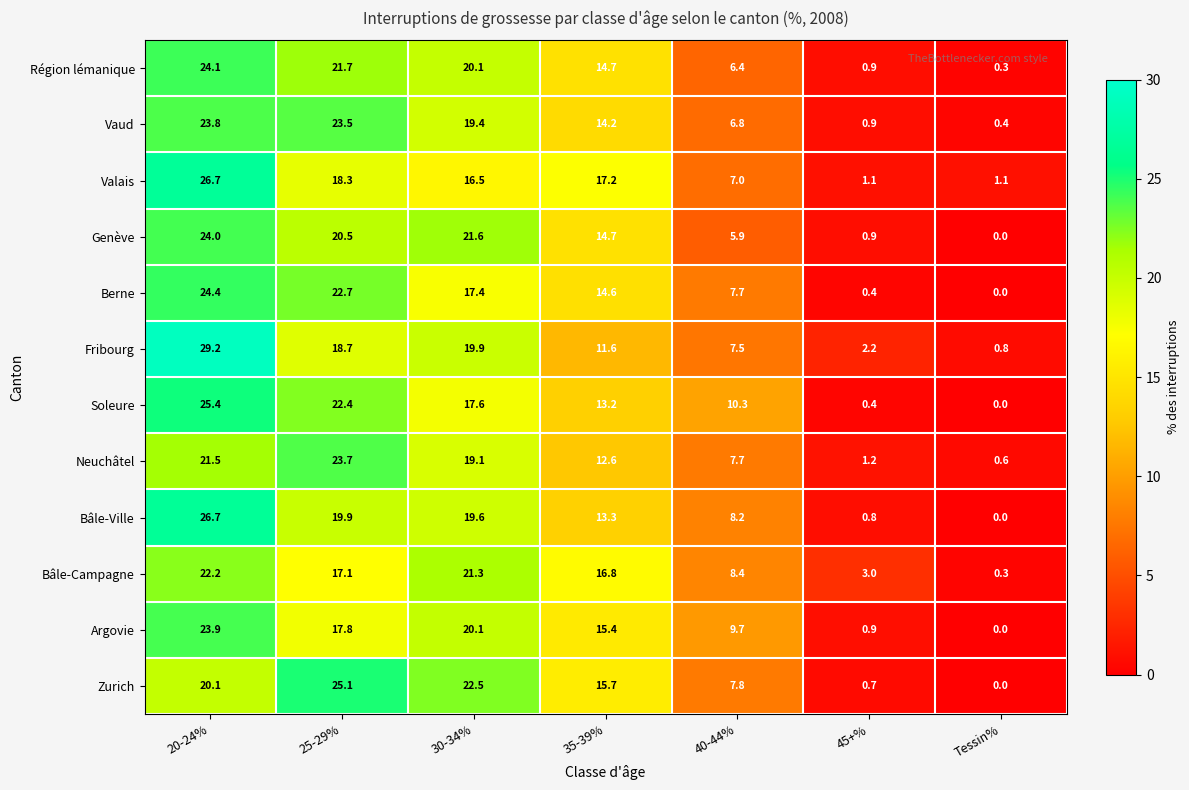

At which label does Argovie reach its peak?

20-24%